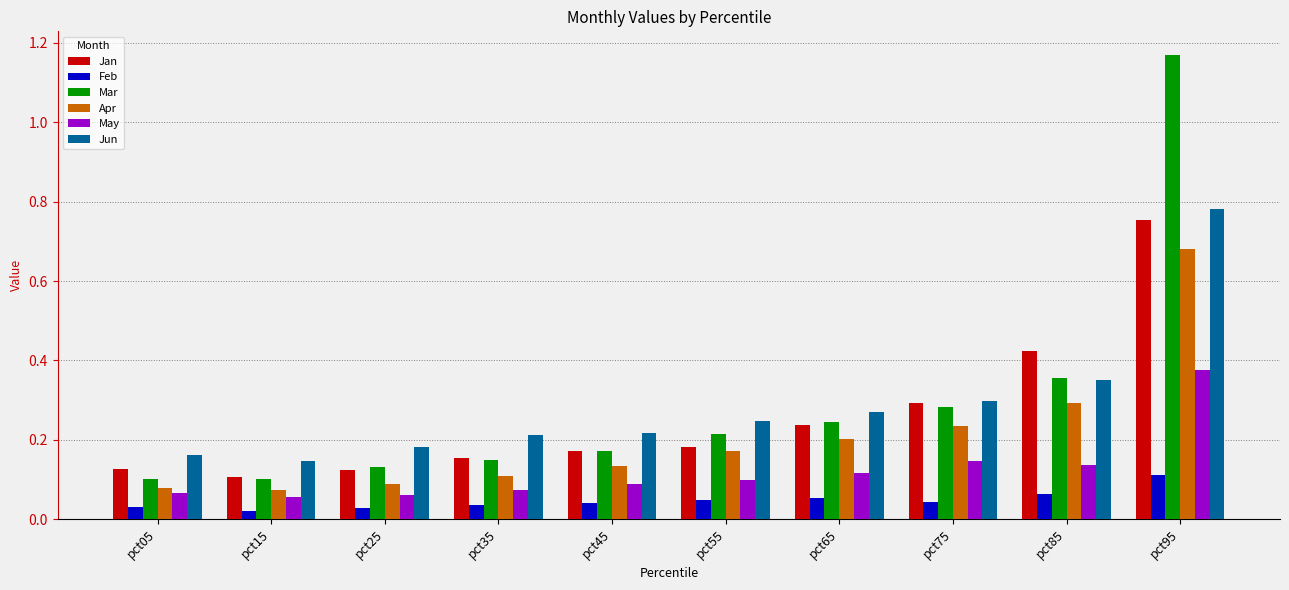

Rank the series by their maximum value, from lowest to highest.

Feb, May, Apr, Jan, Jun, Mar